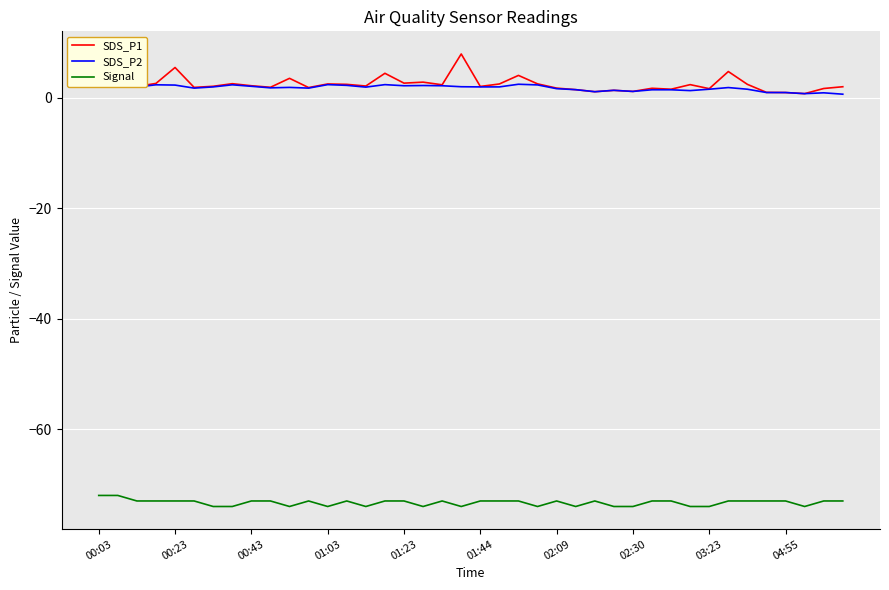

Is it true that Signal equals -73.0 at 22?

True